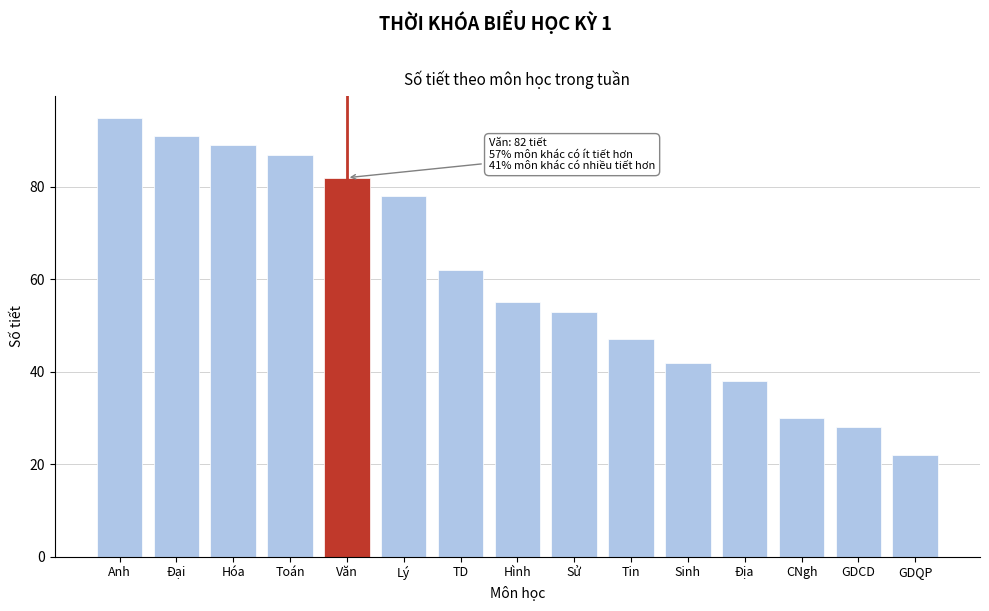

Reading left to right, transcribe all the data shown in this chart.

95	91	89	87	82	78	62	55	53	47	42	38	30	28	22